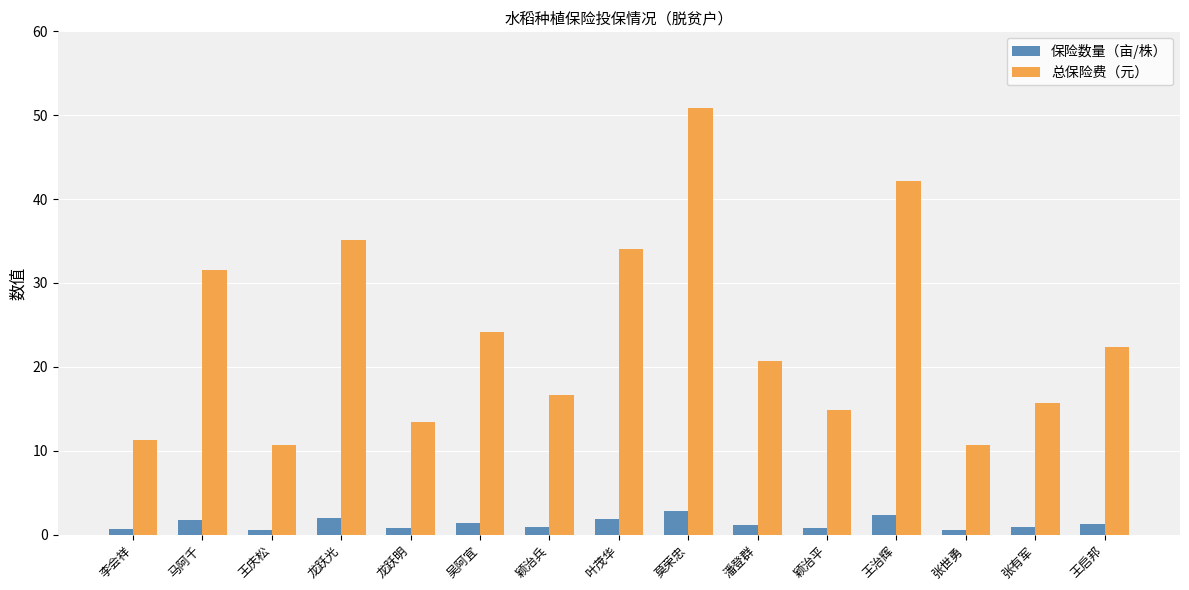

What is the greatest value displayed?

50.9